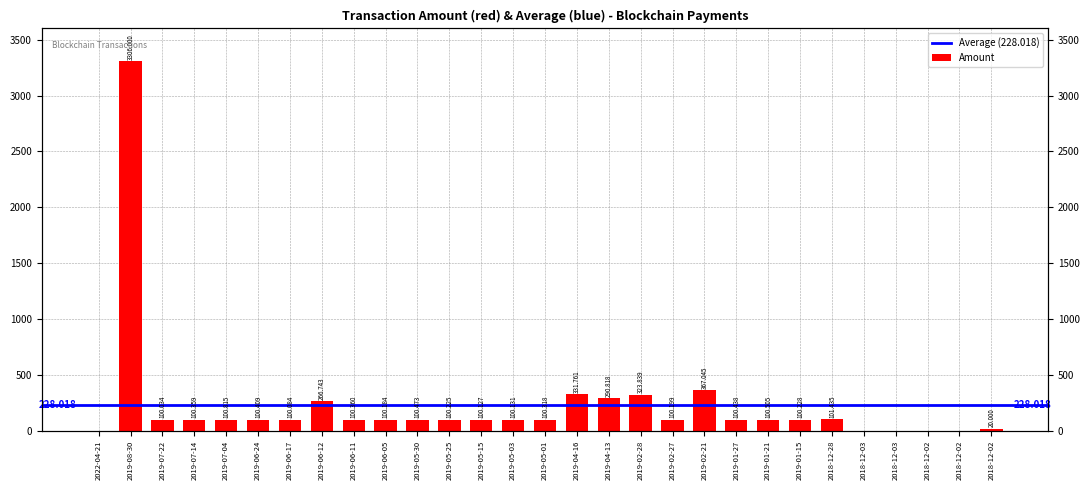

What is the sum of all values?

6612.5